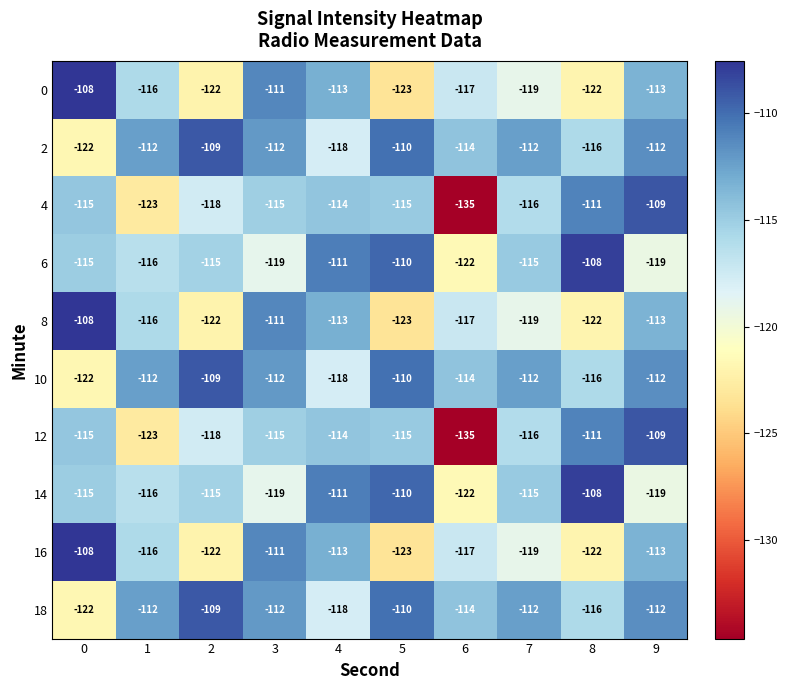

What is the difference between the second highest and minimum values in the 12 series?

24